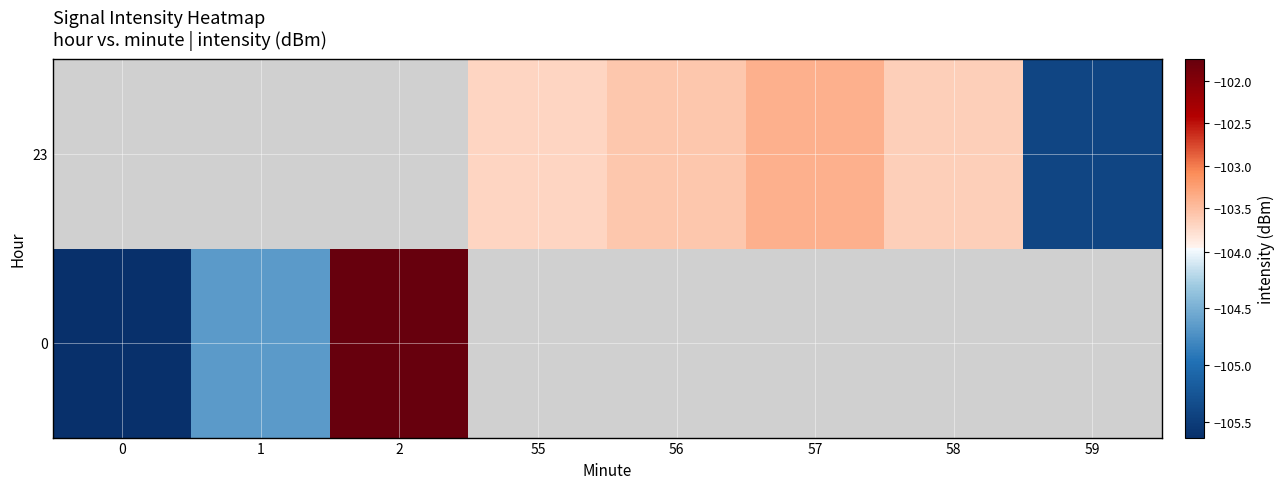

At how many categories does at least one series exceed -105?

6